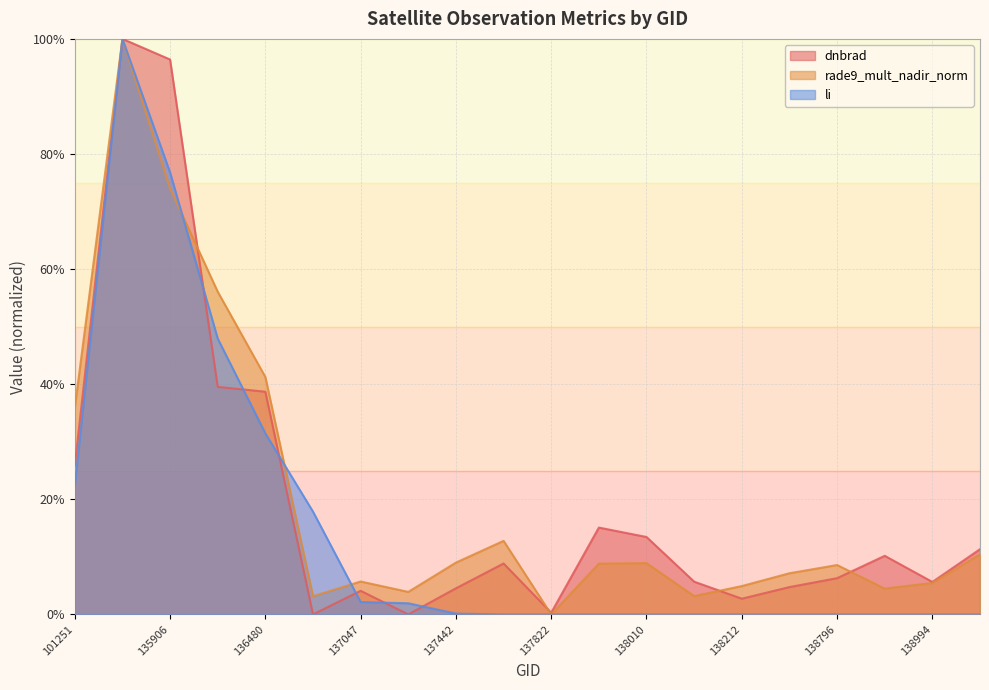

At which category is the sum across all series the highest?

135717